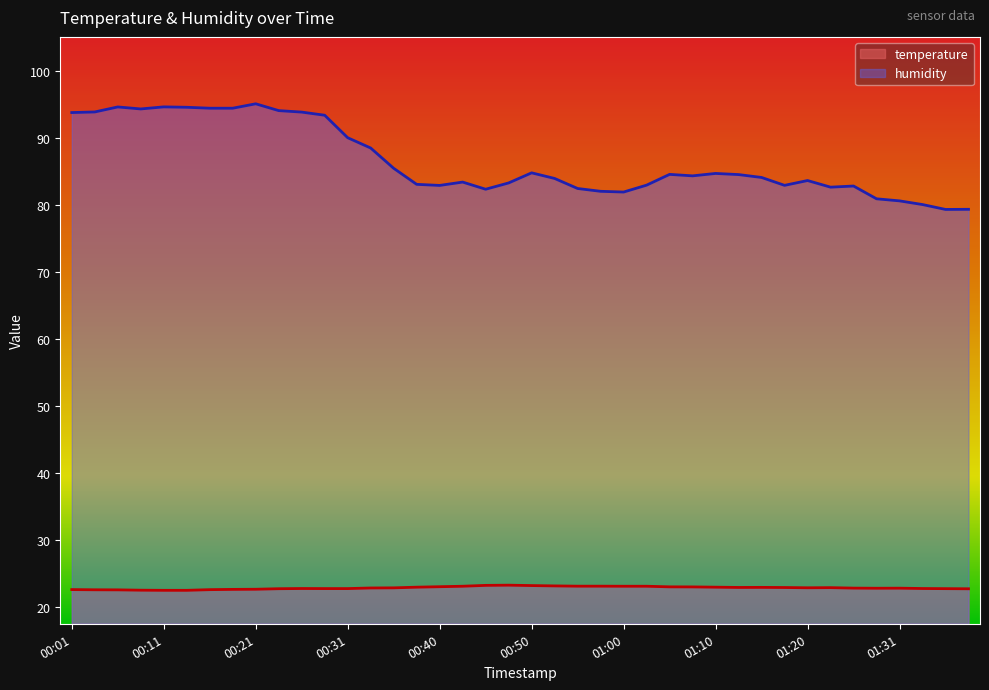

How many values in the humidity series exceed 84?

21